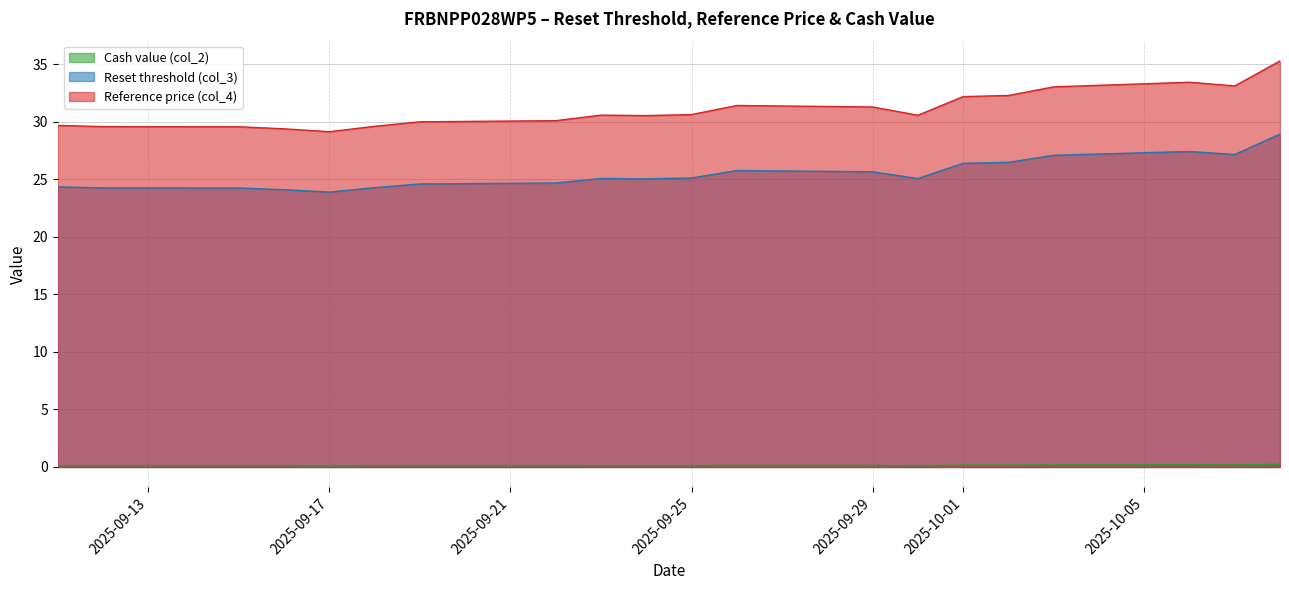

At how many categories does at least one series exceed 23?

20